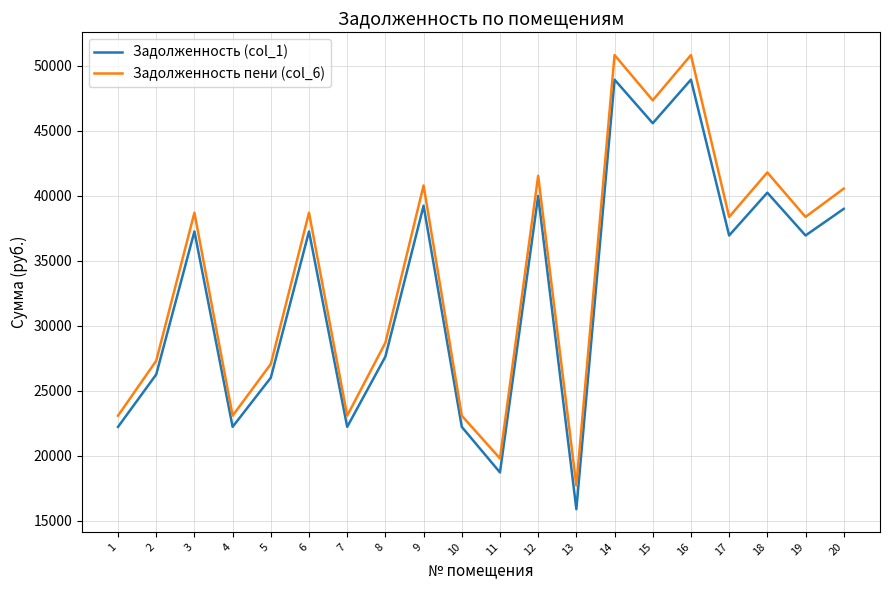

Read the Задолженность пени (col_6) value at 10.

23086.8